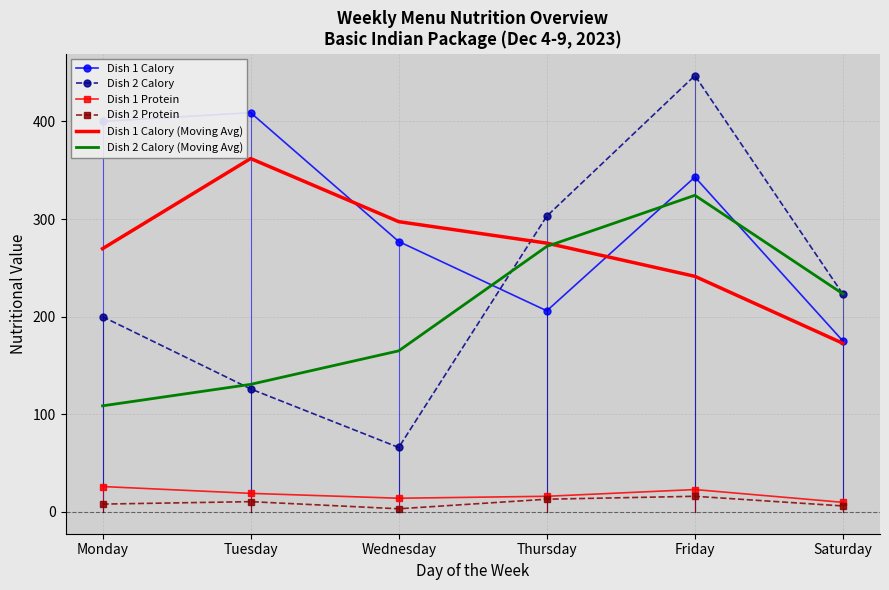

True or false: Dish 2 Protein and Dish 2 Calory (Moving Avg) cross at least once.

False